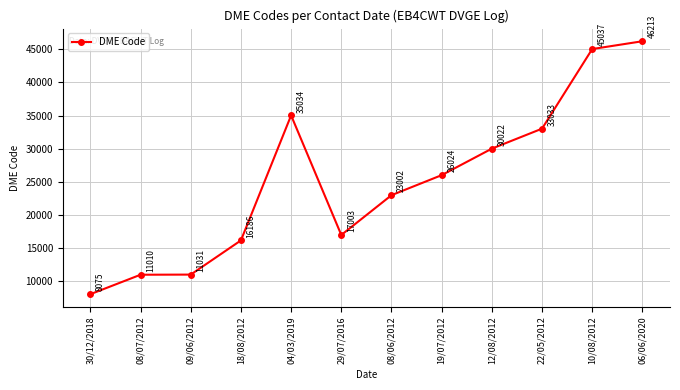

What is the difference between the second highest and second lowest values?

34027